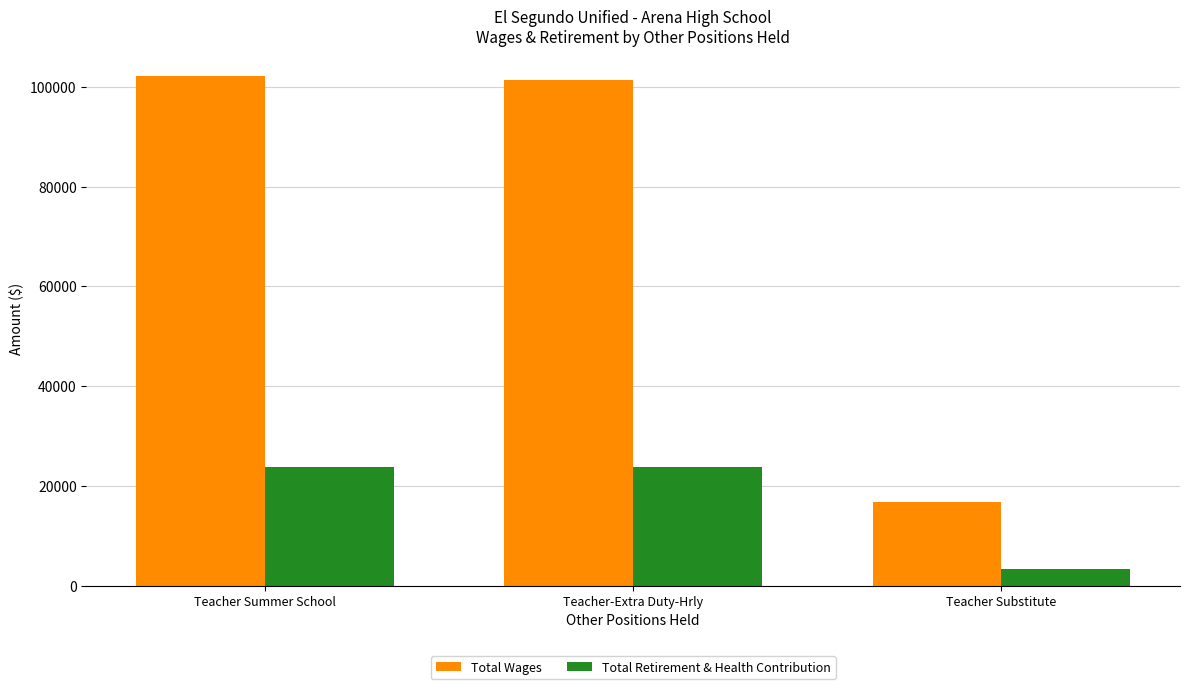

True or false: Total Wages has a value of 25916 at Teacher Substitute.

False